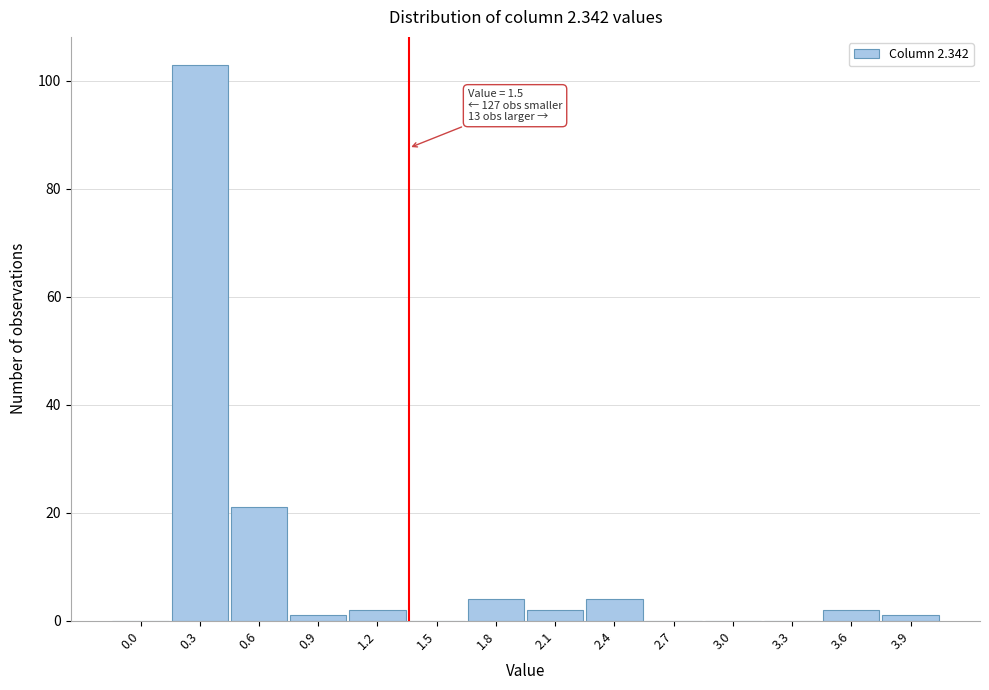

Reading left to right, transcribe all the data shown in this chart.

0.0=0	0.3=103	0.6=21	0.9=1	1.2=2	1.5=0	1.8=4	2.1=2	2.4=4	2.7=0	3.0=0	3.3=0	3.6=2	3.9=1